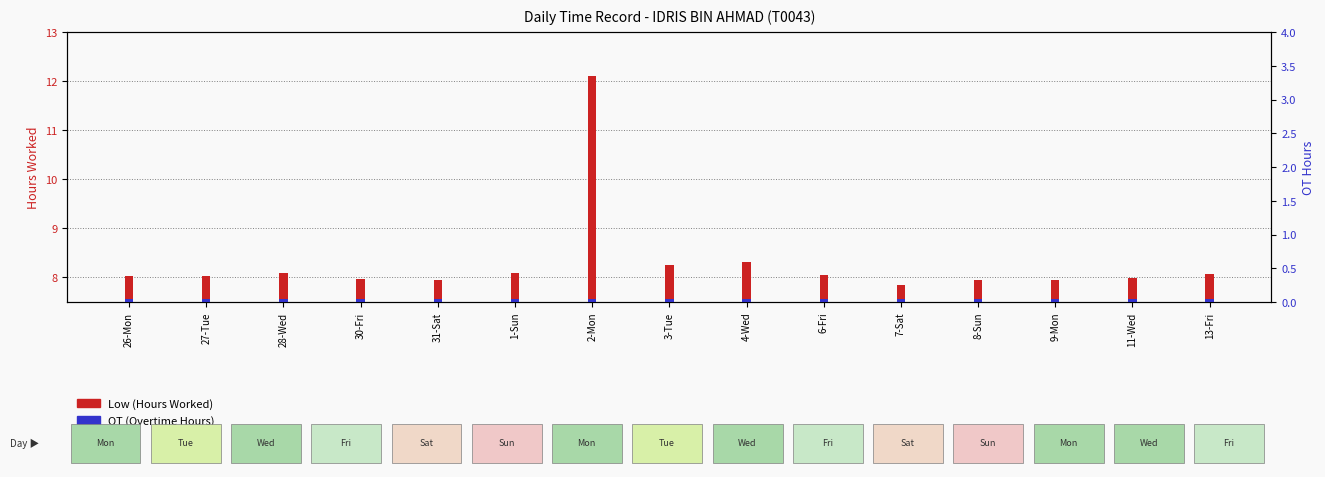

What is the label of the 4th bar from the right?

8-Sun